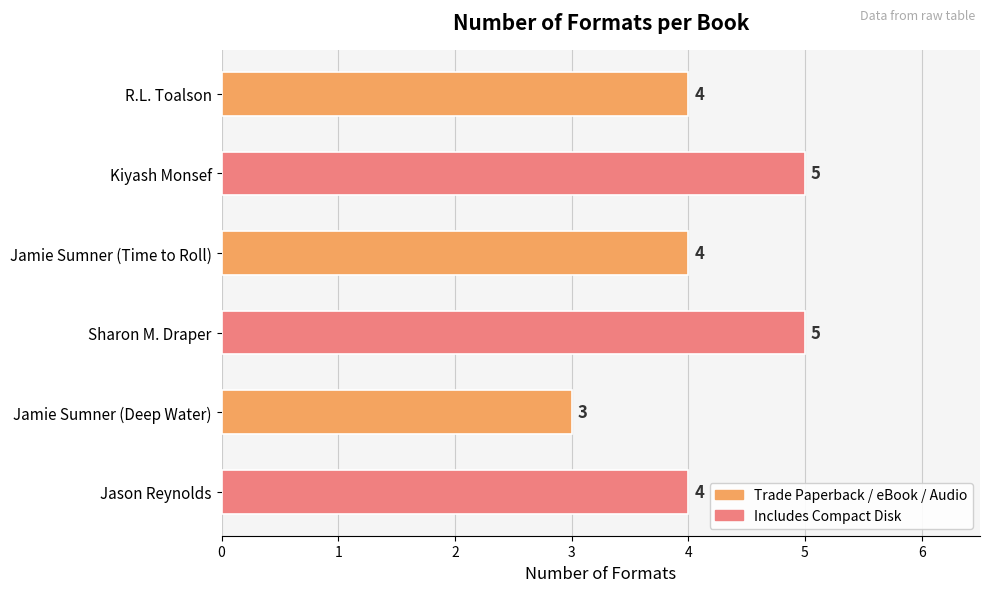

What is the approximate value at Jamie Sumner (Time to Roll)?

4